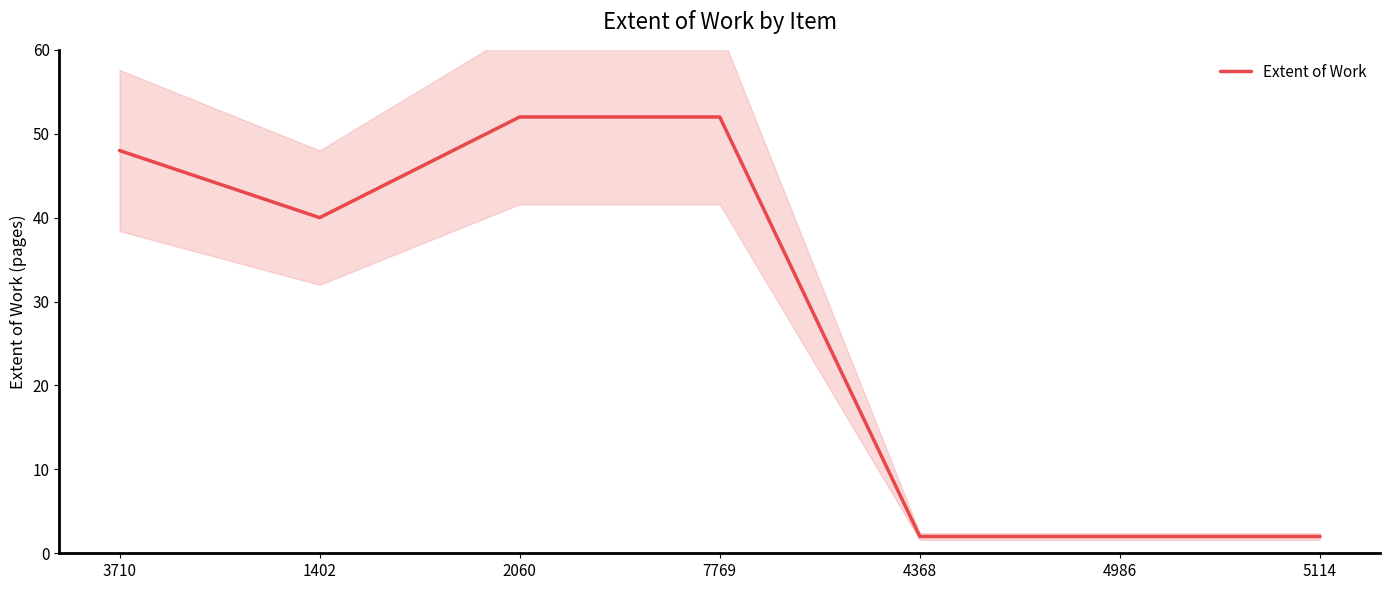

Reading left to right, transcribe all the data shown in this chart.

3710=48	1402=40	2060=52	7769=52	4368=2	4986=2	5114=2